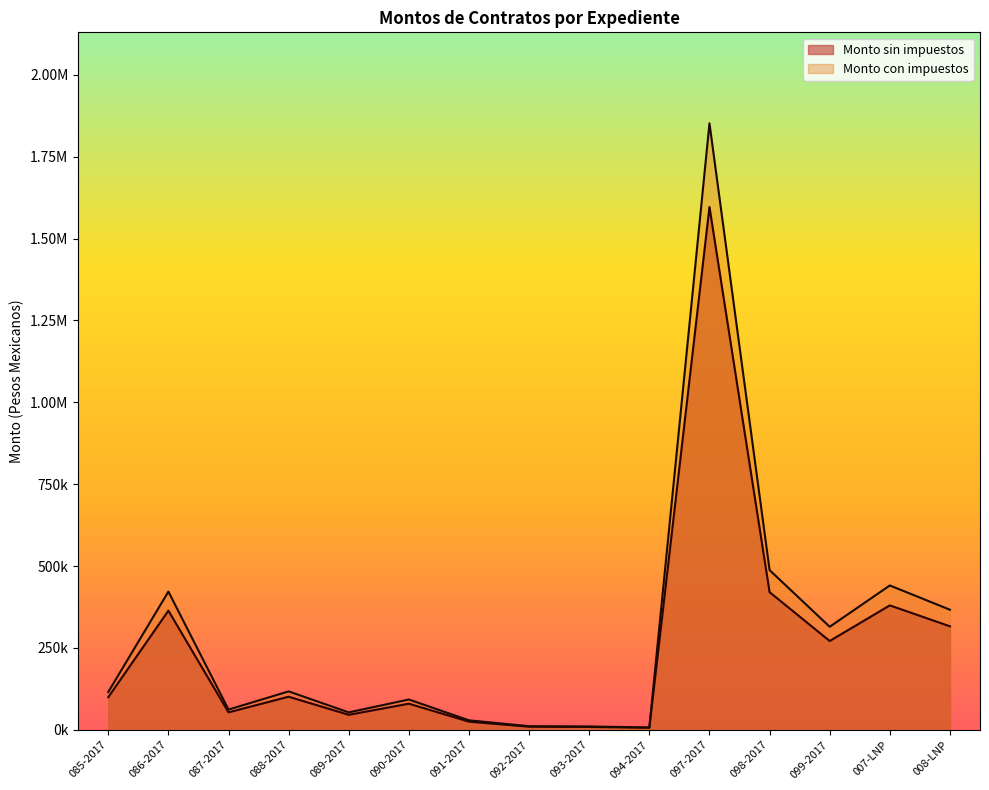

What is the sum of the Monto con impuestos values at 007-LNP and 093-2017?

451329.9